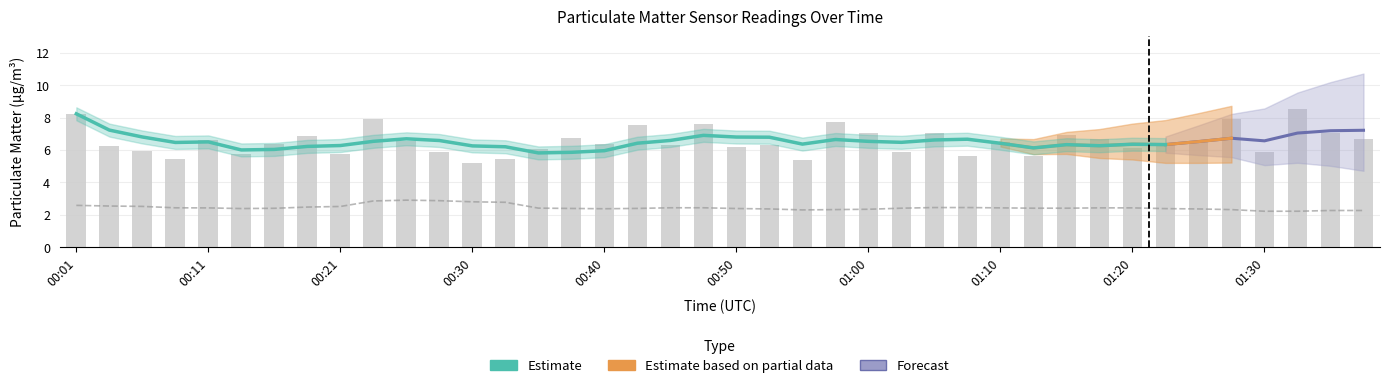

Reading left to right, list all the values displayed in this chart.

00:01=8.2	00:03=6.2	00:06=6.0	00:08=5.5	00:11=6.6	00:13=5.8	00:16=6.4	00:18=6.9	00:21=5.7	00:23=7.9	00:26=6.5	00:28=5.8	00:30=5.2	00:33=5.5	00:35=6.0	00:38=6.7	00:40=6.3	00:43=7.5	00:45=6.3	00:48=7.6	00:50=6.2	00:53=6.3	00:55=5.4	00:58=7.7	01:00=7.0	01:02=5.9	01:05=7.0	01:07=5.6	01:10=6.5	01:12=5.6	01:15=6.9	01:17=6.7	01:20=6.1	01:22=6.3	01:25=6.5	01:27=7.9	01:30=5.9	01:32=8.5	01:34=7.1	01:37=6.7